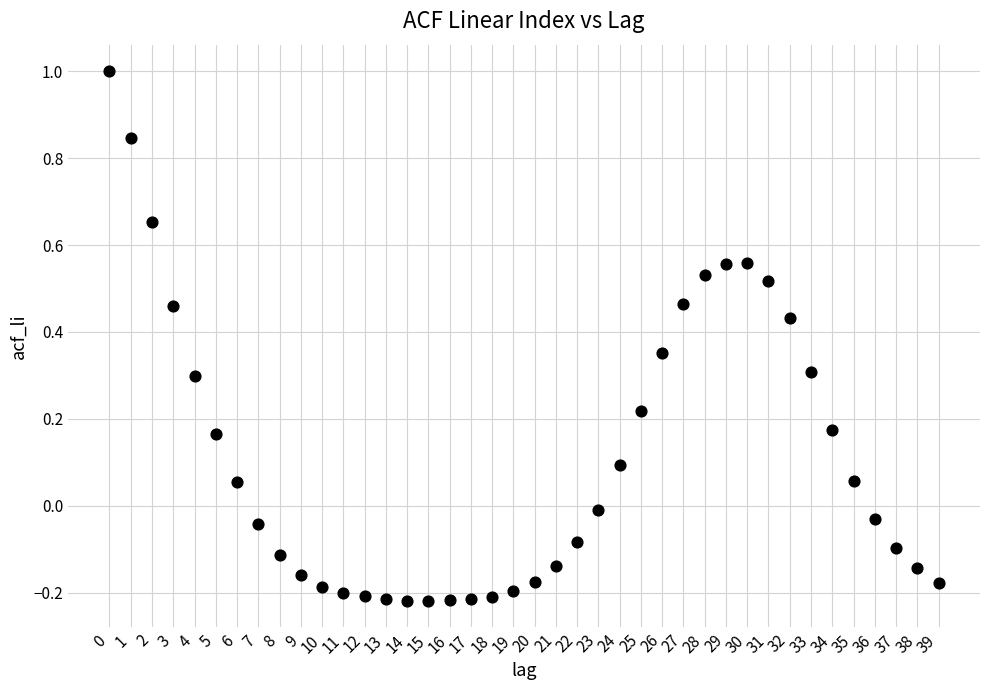

What is the range of Y values (max minus min)?

1.2